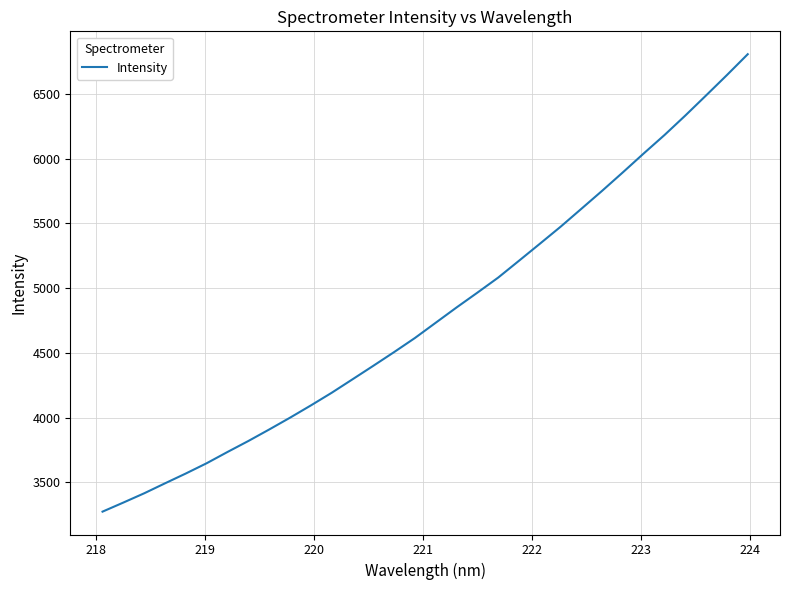

What is the difference between the maximum and minimum values?

3534.0